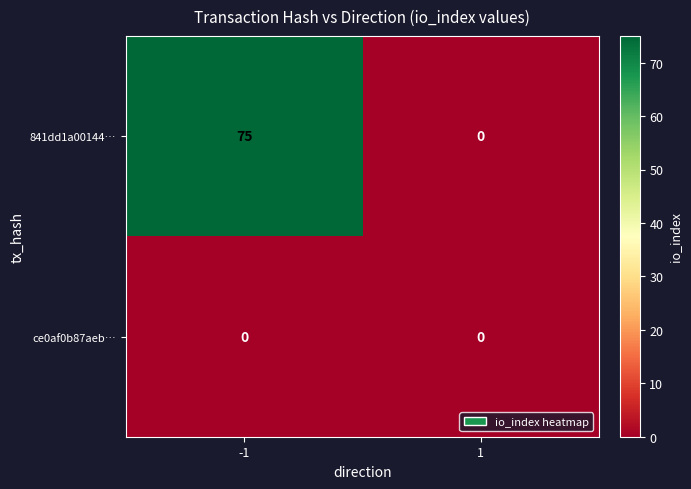

How many series are shown in this chart?

2